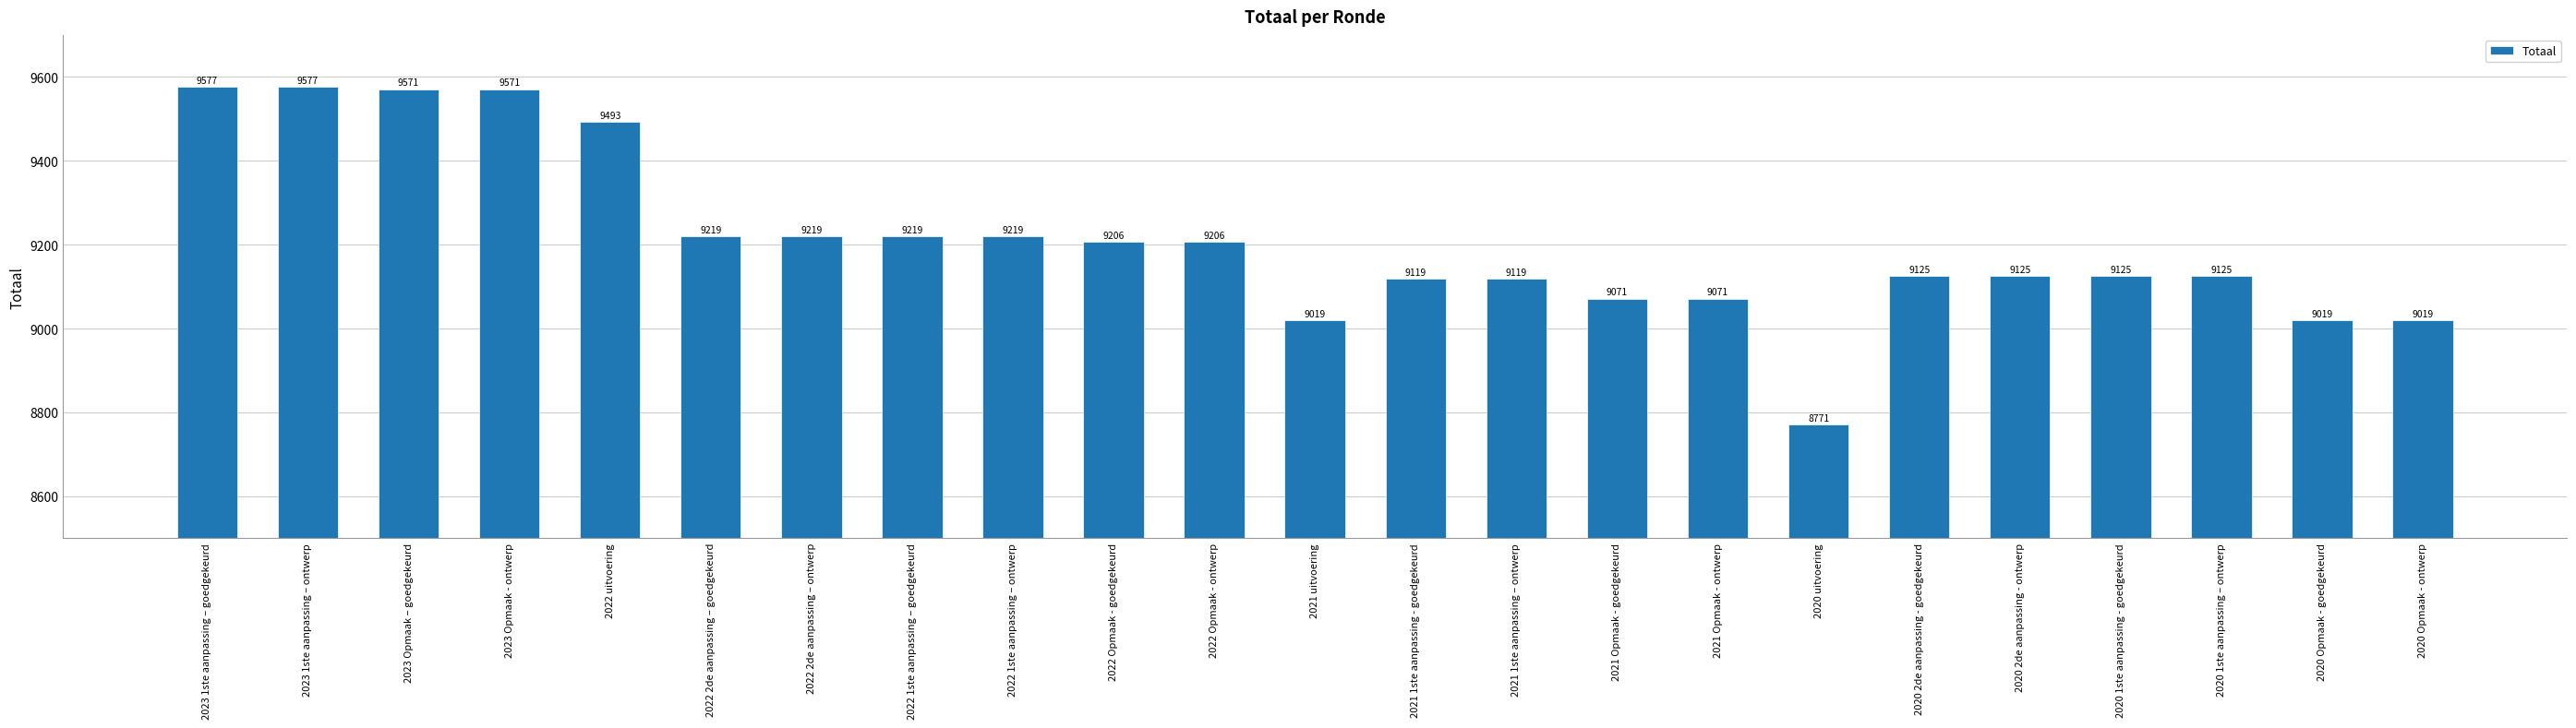

What is the minimum value shown in the chart?

8771